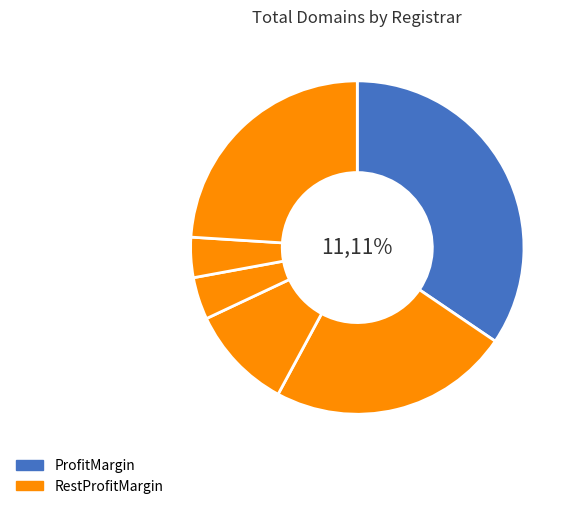

True or false: GoDaddy.com, LLC accounts for 29% of the total.

False